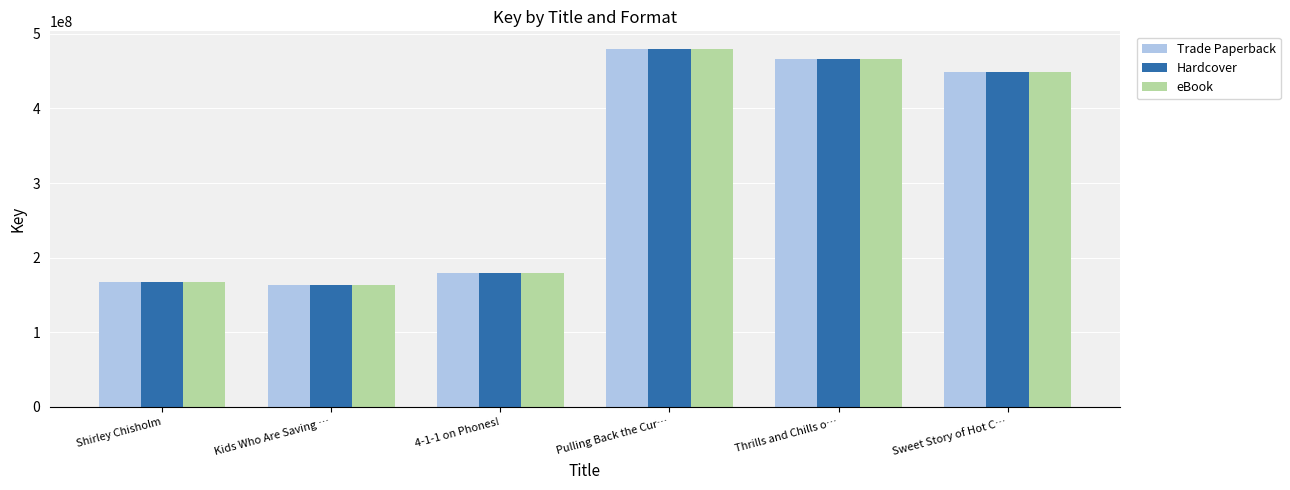

How many bars are there in total?

18